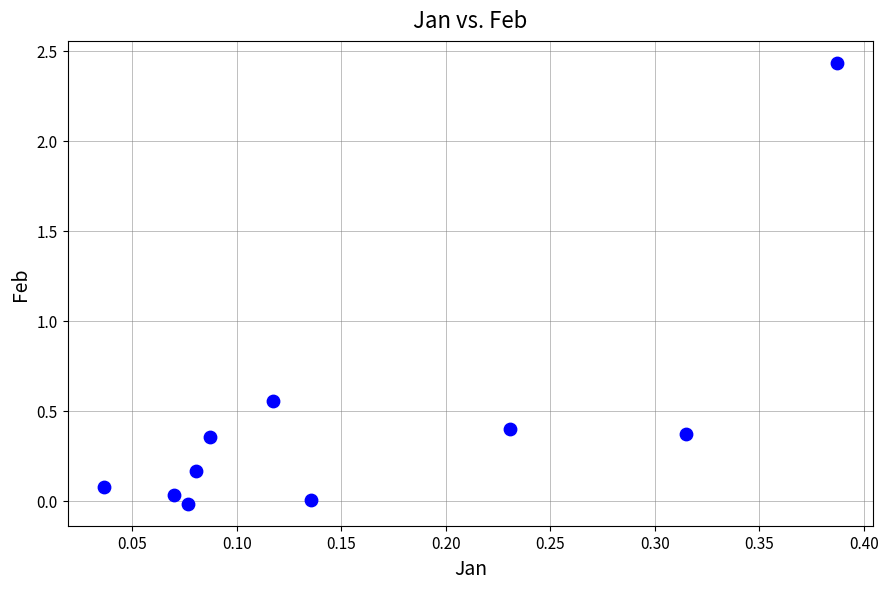

What is the range of Y values (max minus min)?

2.5